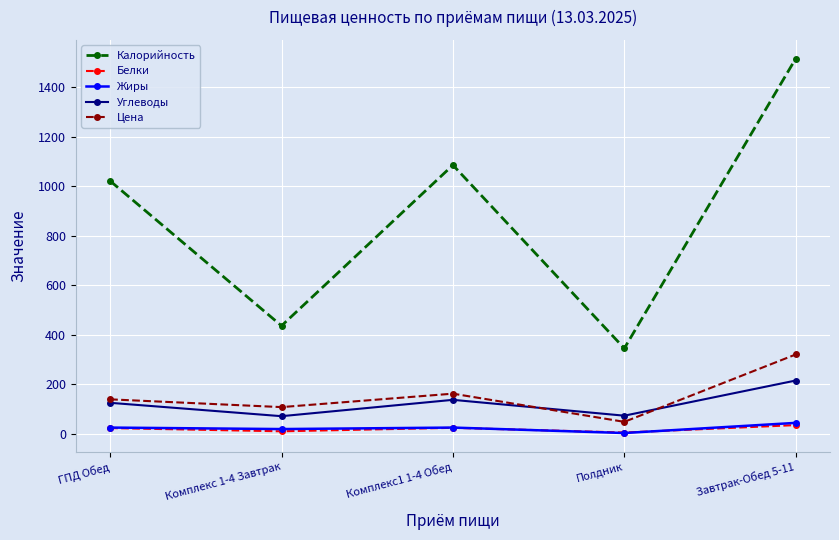

List the labels in order of Калорийность value, smallest first.

Полдник, Комплекс 1-4 Завтрак, ГПД Обед, Комплекс1 1-4 Обед, Завтрак-Обед 5-11